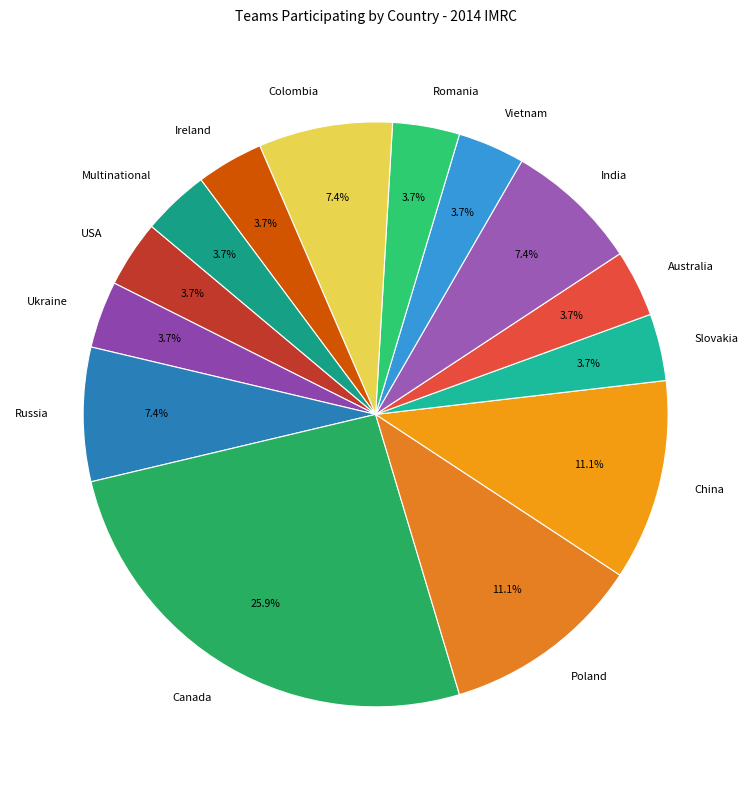

True or false: USA accounts for 14% of the total.

False